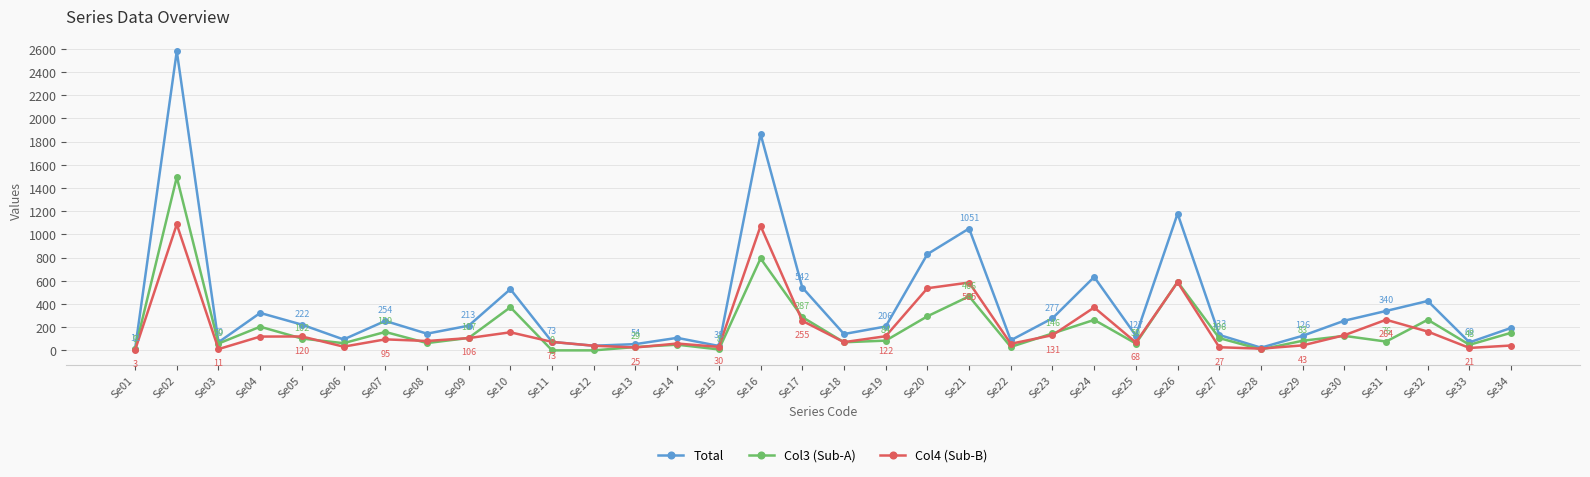

Reading right to left, transcribe all the data shown in this chart.

Total: 194	69	426	340	256	126	23	133	1179	127	633	277	87	1051	830	206	141	542	1866	38	108	54	40	73	528	213	144	254	94	222	323	70	2581	12
Col3 (Sub-A): 152	48	264	76	125	83	8	106	591	59	263	146	30	466	294	84	70	287	793	8	49	29	0	0	372	107	63	159	62	102	204	59	1494	9
Col4 (Sub-B): 42	21	162	264	131	43	15	27	588	68	370	131	57	585	536	122	71	255	1073	30	59	25	40	73	156	106	81	95	32	120	119	11	1087	3